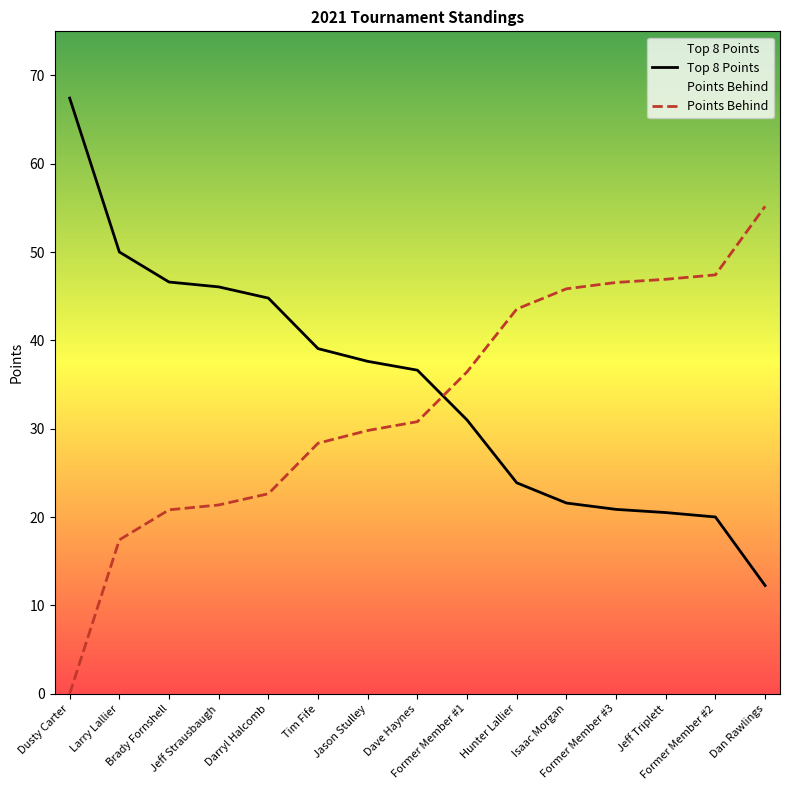

Which series ends up on top after the final intersection of Points Behind and Top 8 Points?

Points Behind